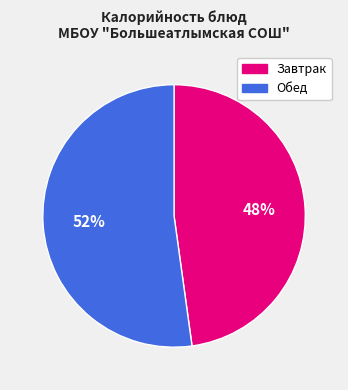

True or false: Обед accounts for 52% of the total.

True